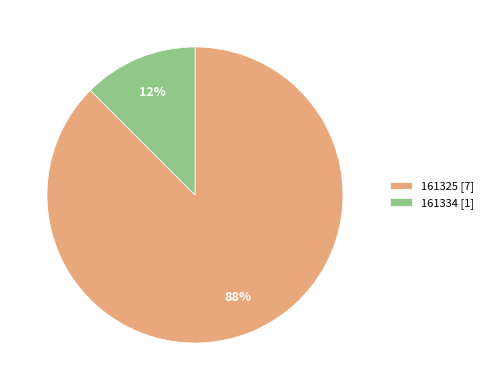

Rank the categories by value from highest to lowest.

161325, 161334